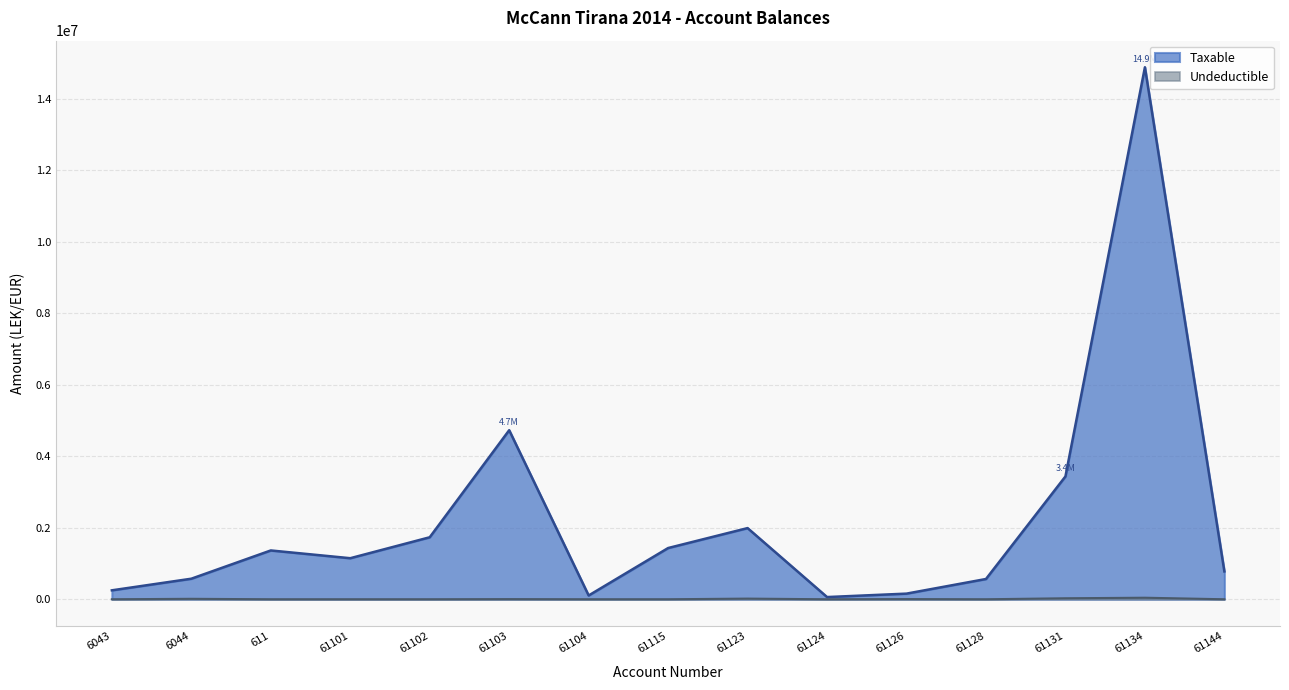

At how many categories does at least one series exceed 7744516?

1